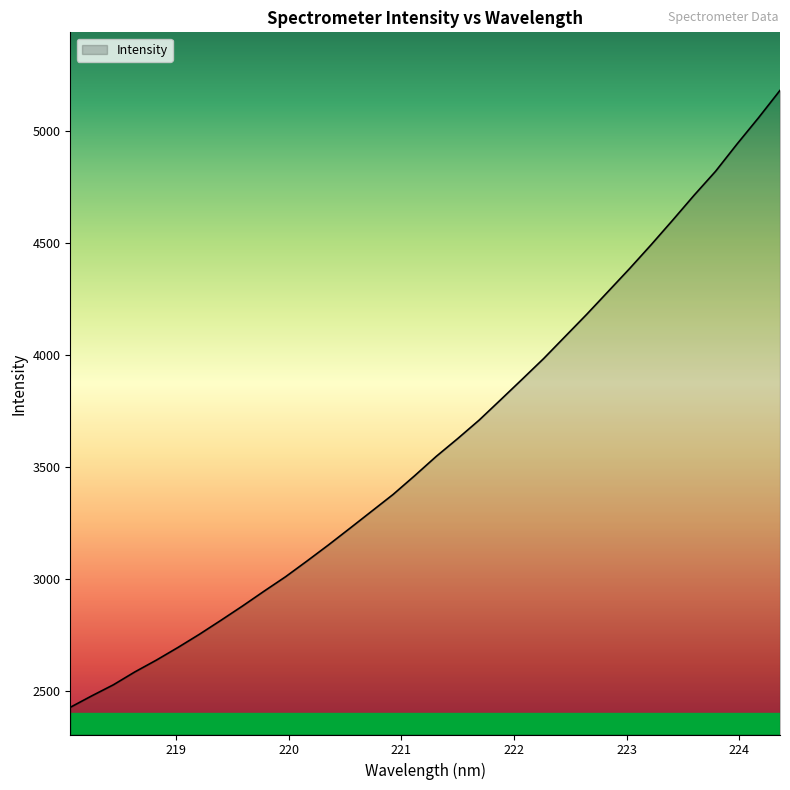

What is the difference between the maximum and minimum values?

2752.9